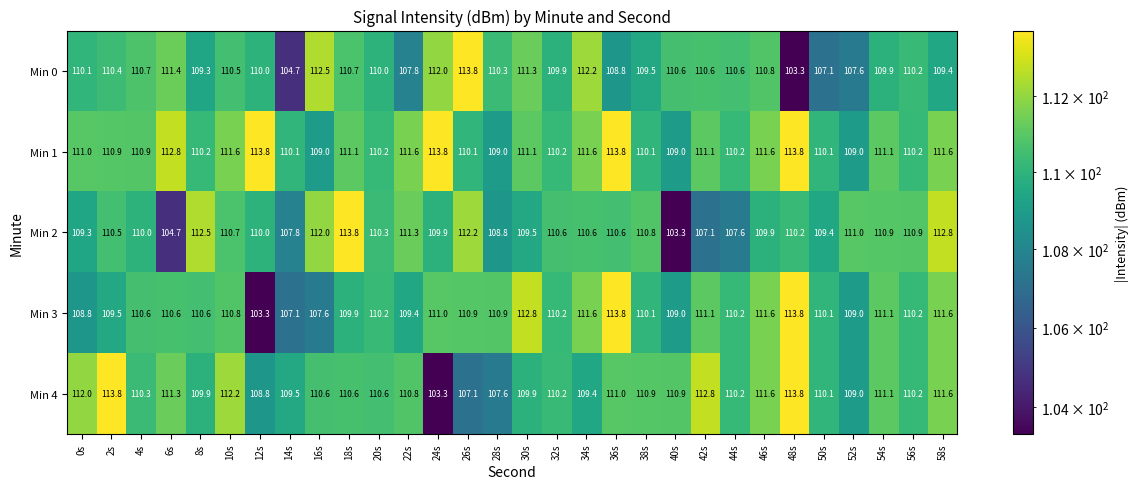

At which label is Min 1 closest to 111?

0s